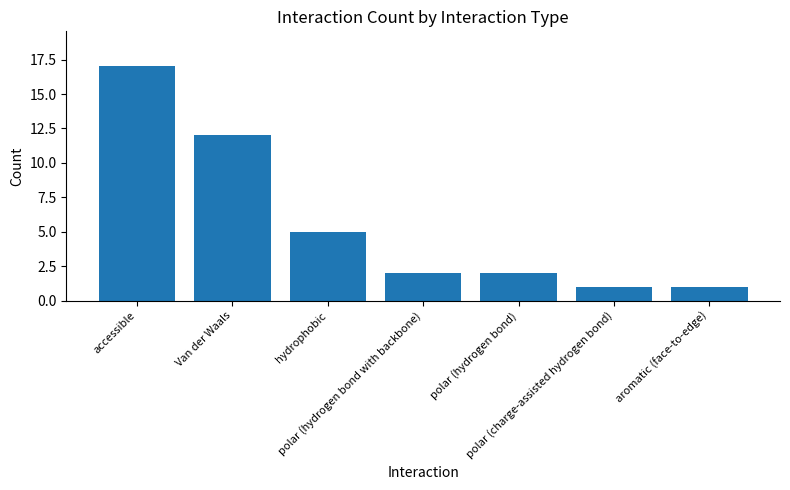

What is the difference between the second highest and minimum values?

11